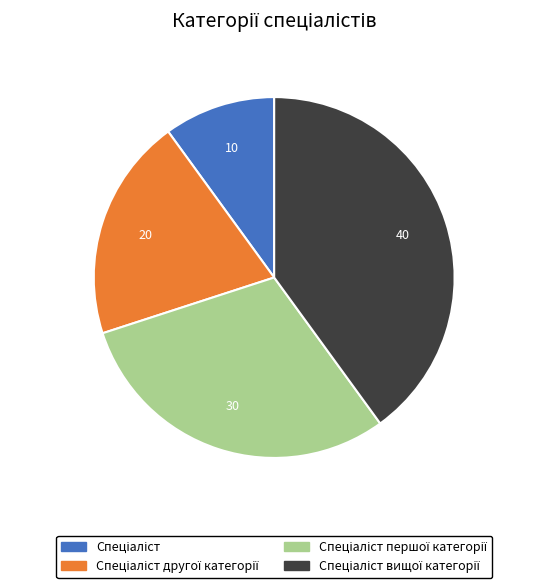

Is there a majority slice in this chart?

No